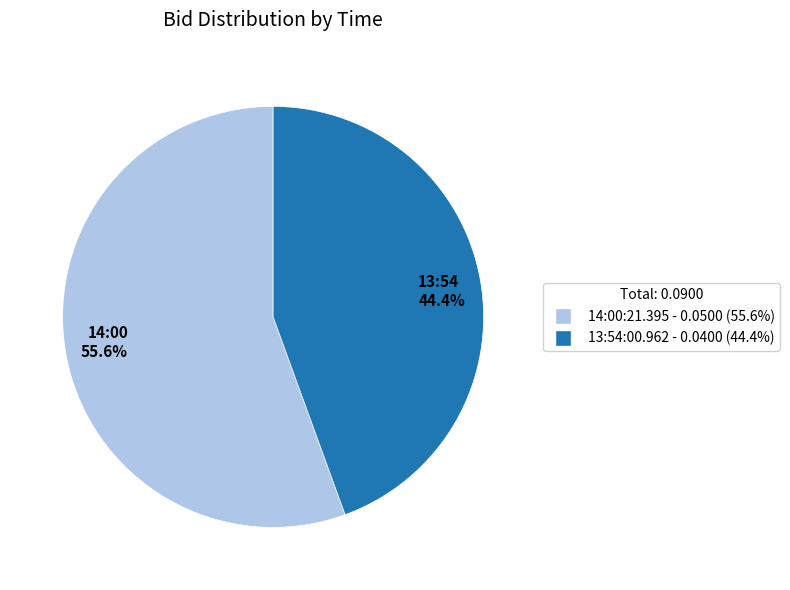

Which slice is the largest?

14:00:21.395